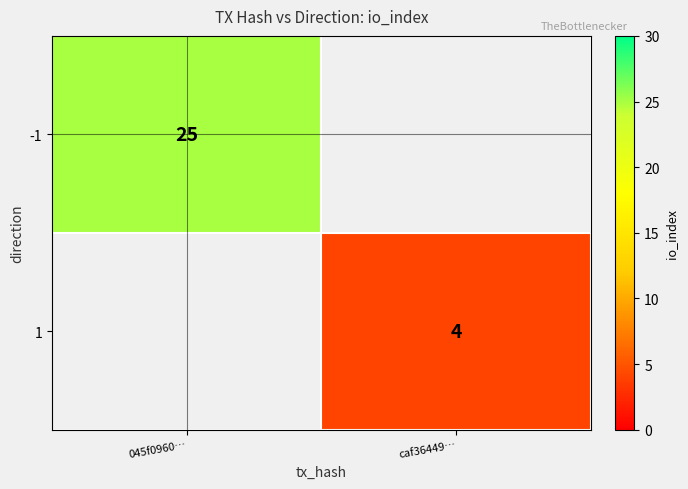

Is it true that -1 equals 25 at 045f0960…?

True